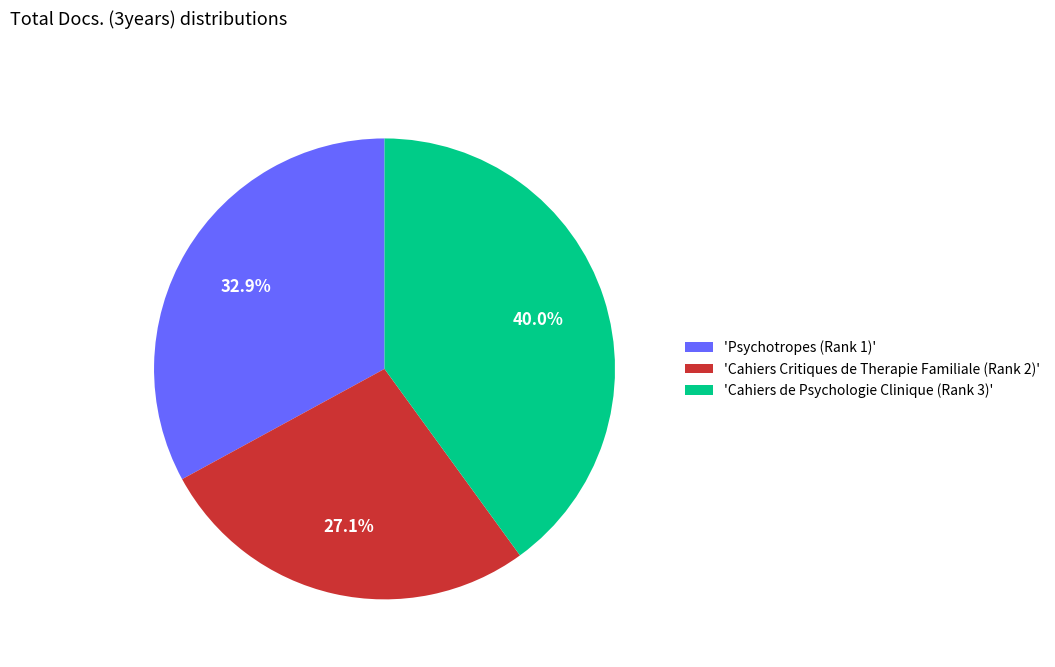

To the nearest percent, what is the difference between the largest and smallest slice percentages?

13%